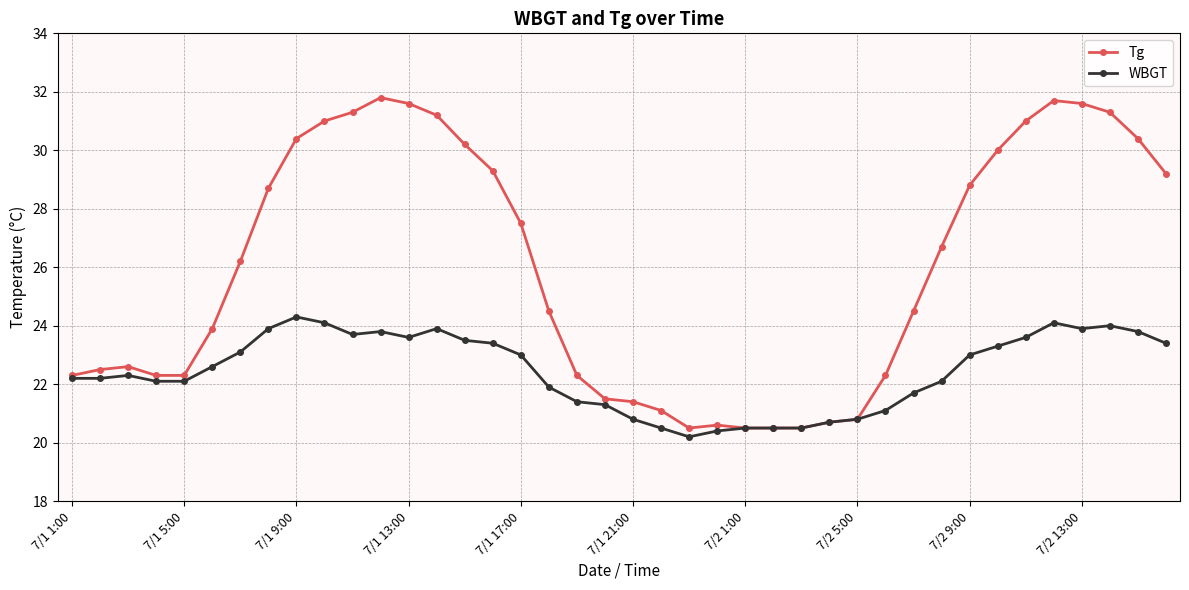

What is the value of the Tg point at the 16th from the left?

29.3